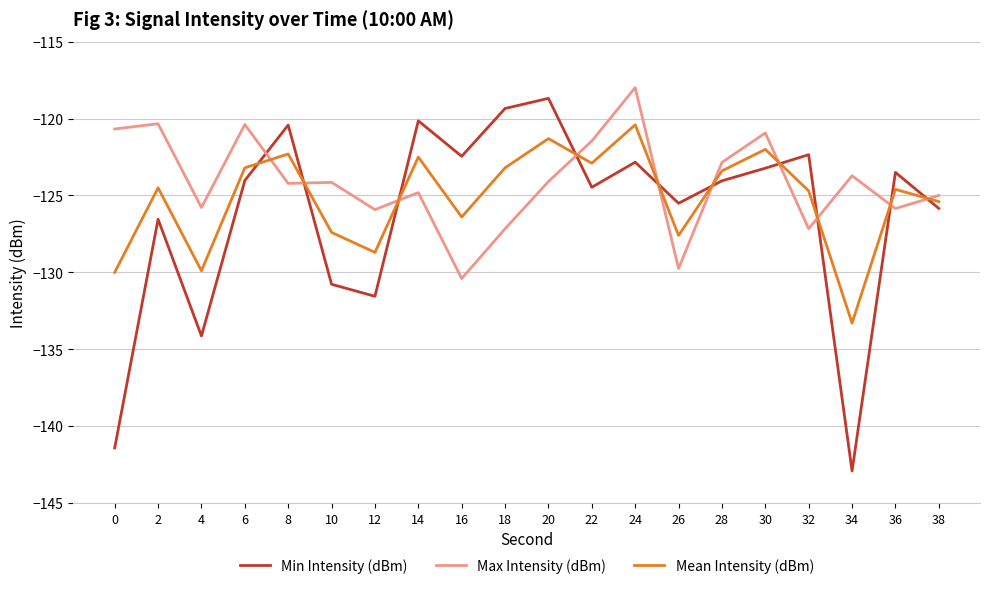

What is the difference between the second highest and minimum values in the Max Intensity (dBm) series?

10.1